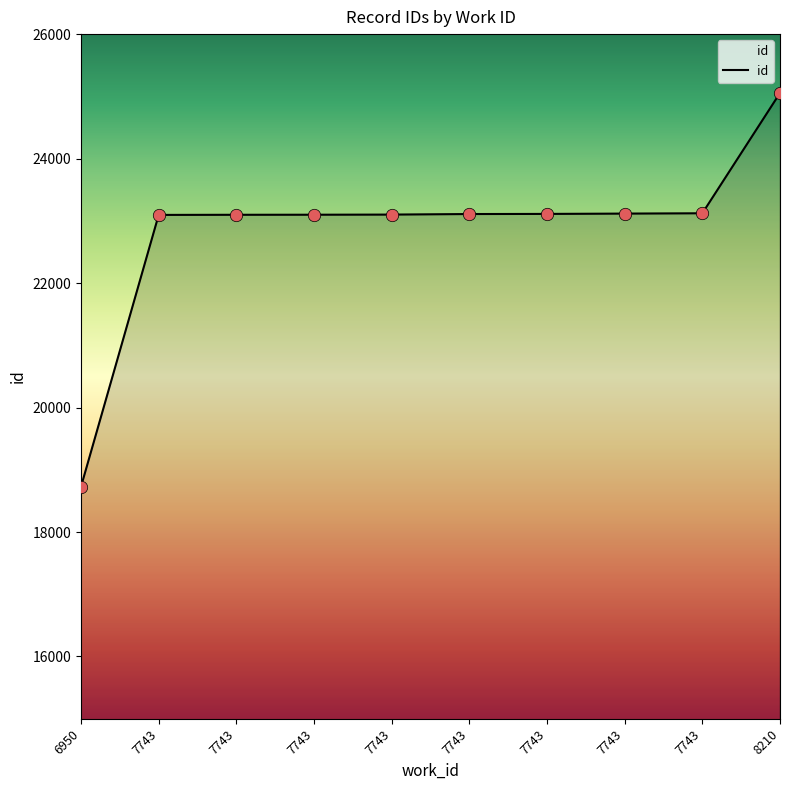

Is this an area chart (filled region under the line)?

Yes